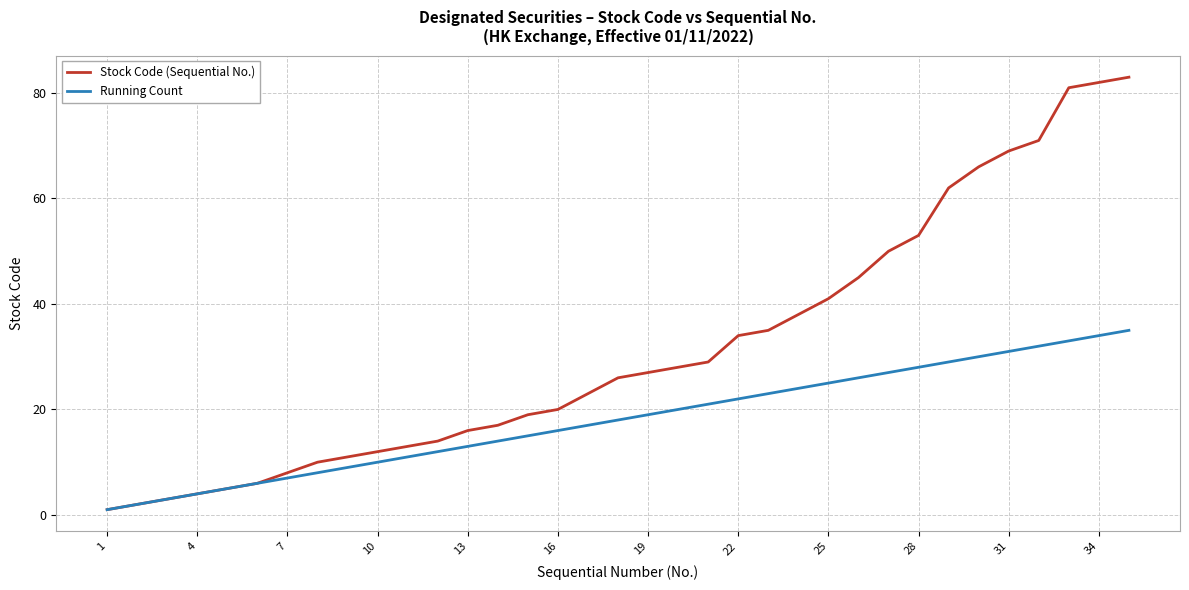

Rank the series by their maximum value, from highest to lowest.

Stock Code (Sequential No.), Running Count